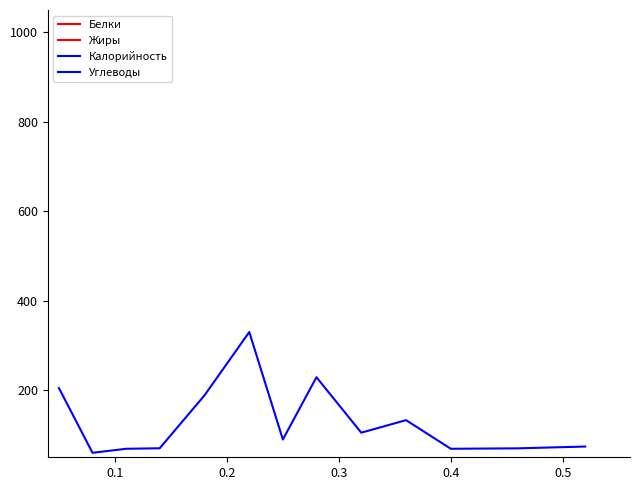

What are all the series names shown in the legend?

Белки, Жиры, Калорийность, Углеводы